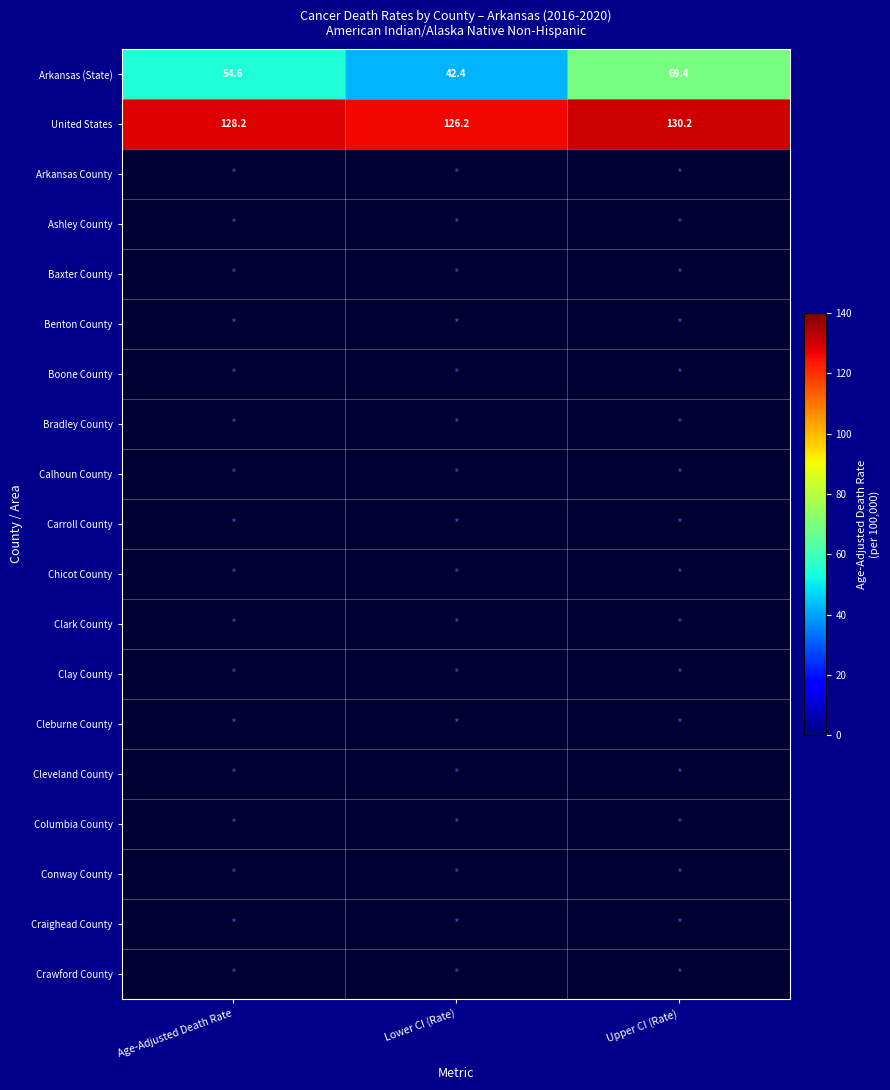

What is the minimum value shown in the chart?

-1.0